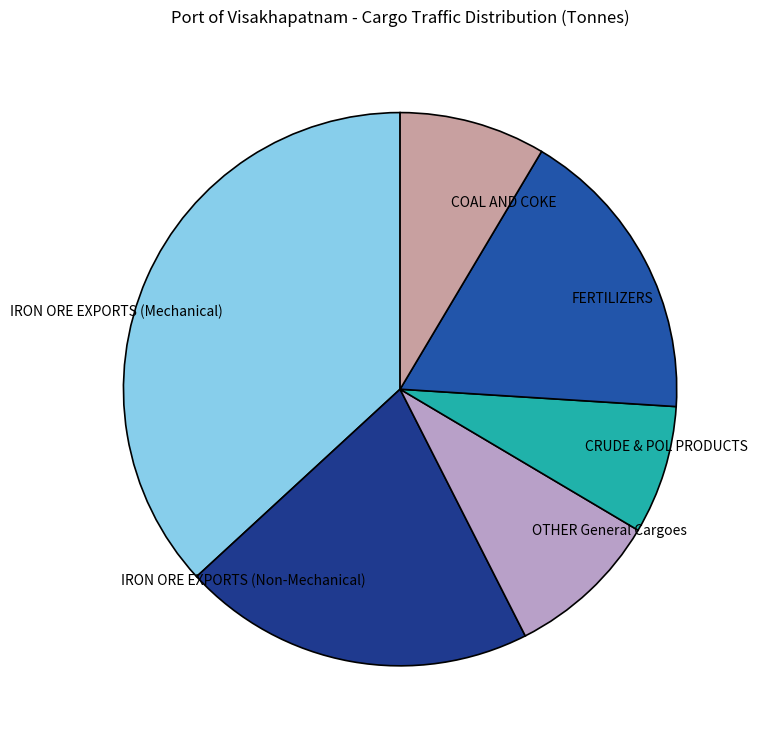

Which slice is the smallest?

CRUDE & POL PRODUCTS